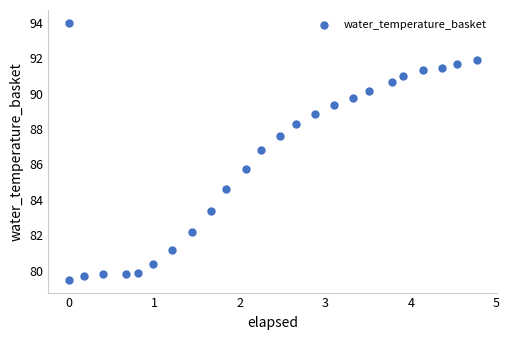

What Y value in the scatter plot is closest to 86?

85.7